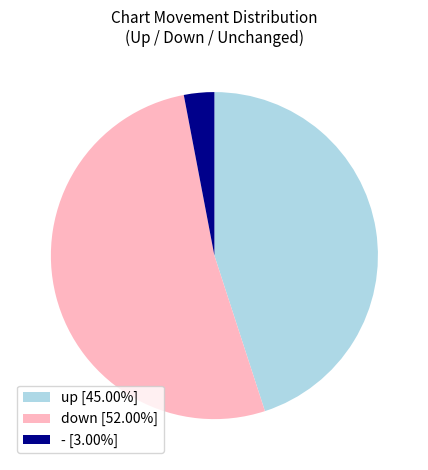

Combined, do - [3.00%] and up [45.00%] account for over 50%?

No